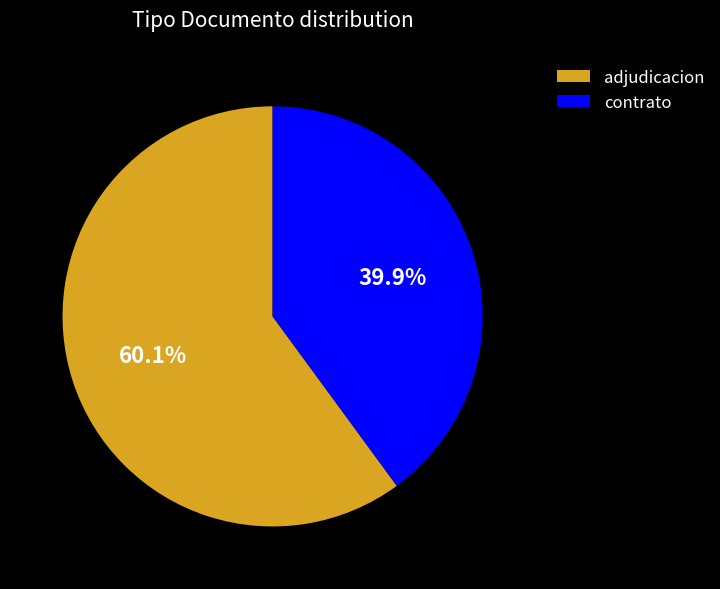

What is the smallest slice in the pie chart?

contrato